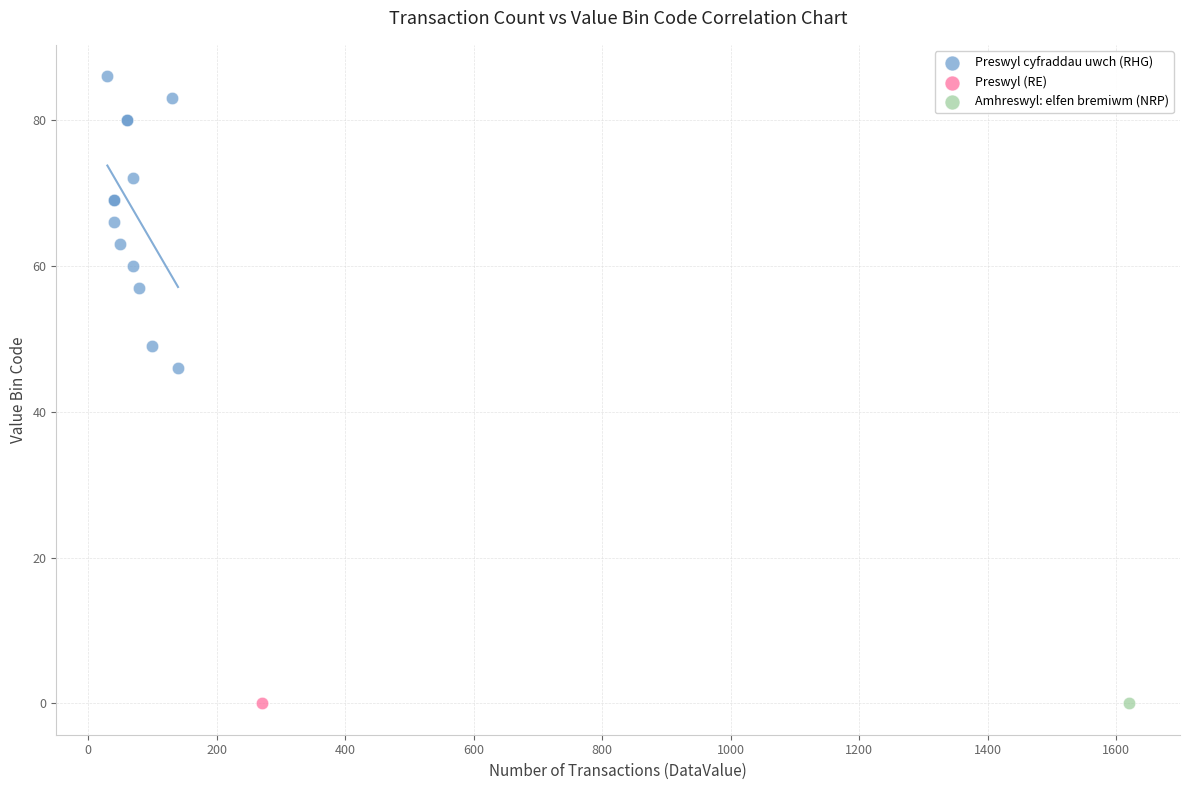

What are all the series names shown in the legend?

Preswyl cyfraddau uwch (RHG), Preswyl (RE), Amhreswyl: elfen bremiwm (NRP)